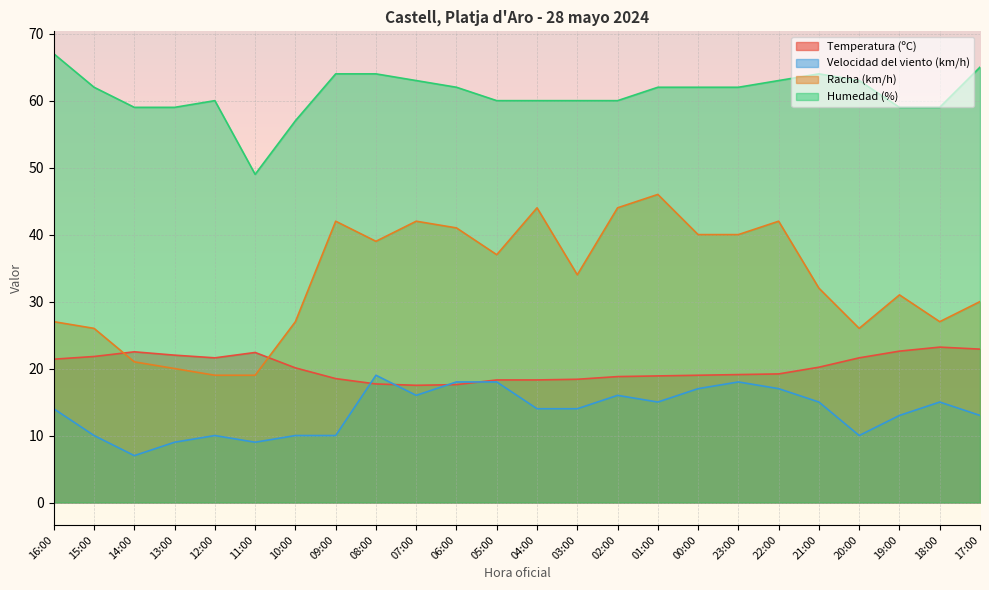

At 09:00, list the series in order from smallest to largest.

Velocidad del viento (km/h), Temperatura (ºC), Racha (km/h), Humedad (%)